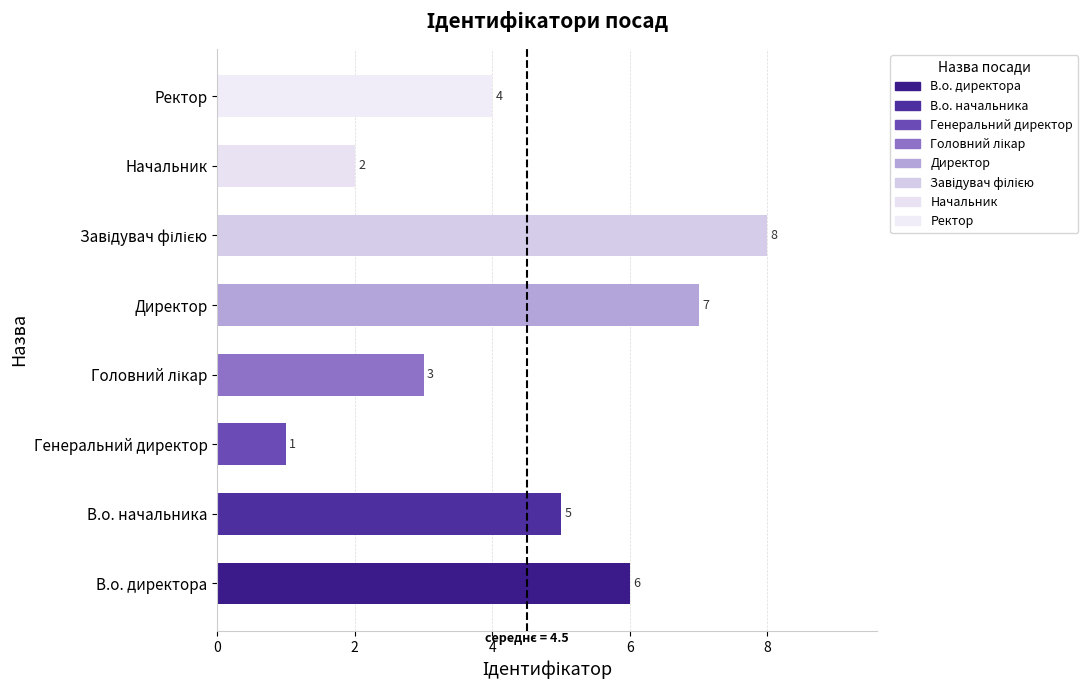

The chart shows a value of 4 at Ректор. True or false?

True